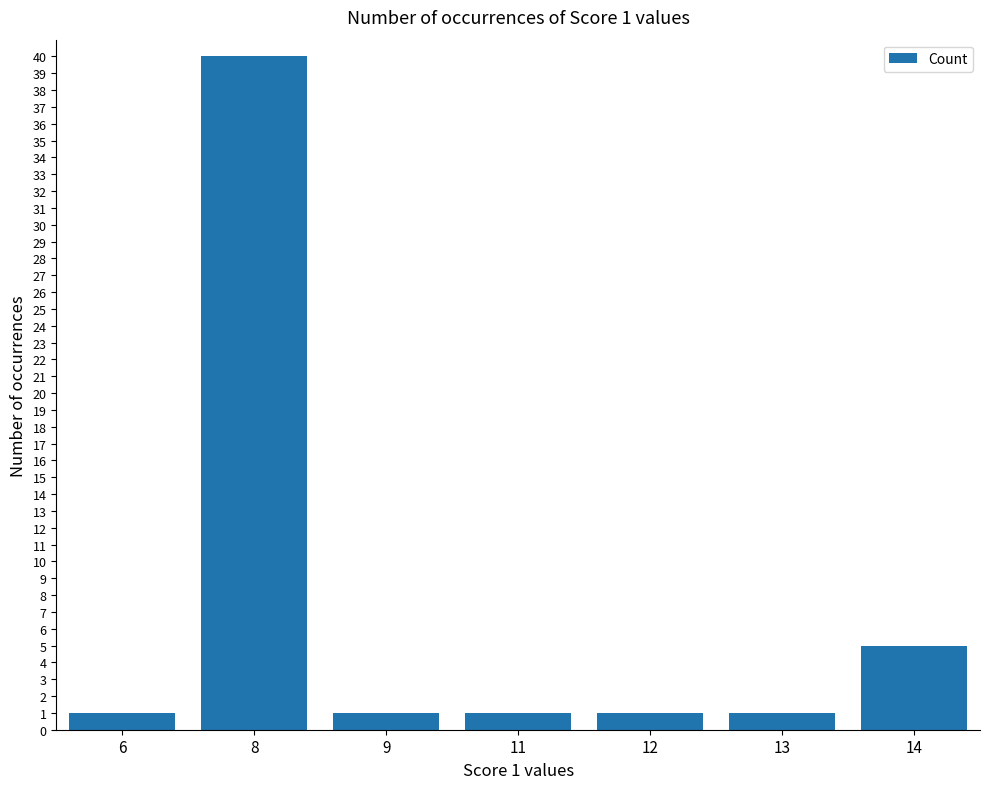

Does the chart contain stacked bars?

No